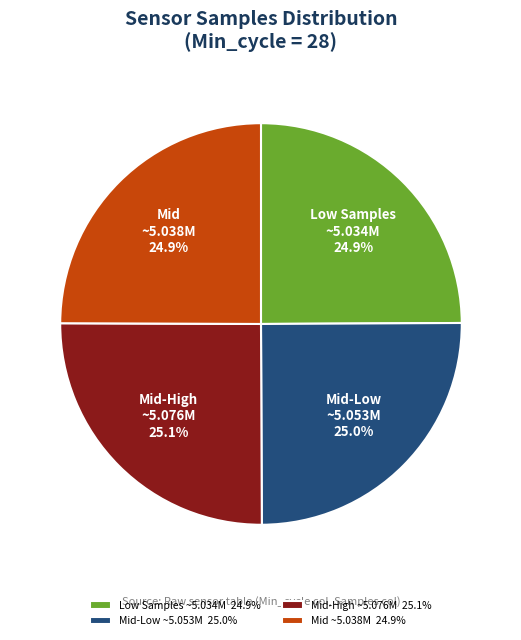

What is the ratio of the value at Mid ~5.038M to the value at Low Samples ~5.034M?

1.0